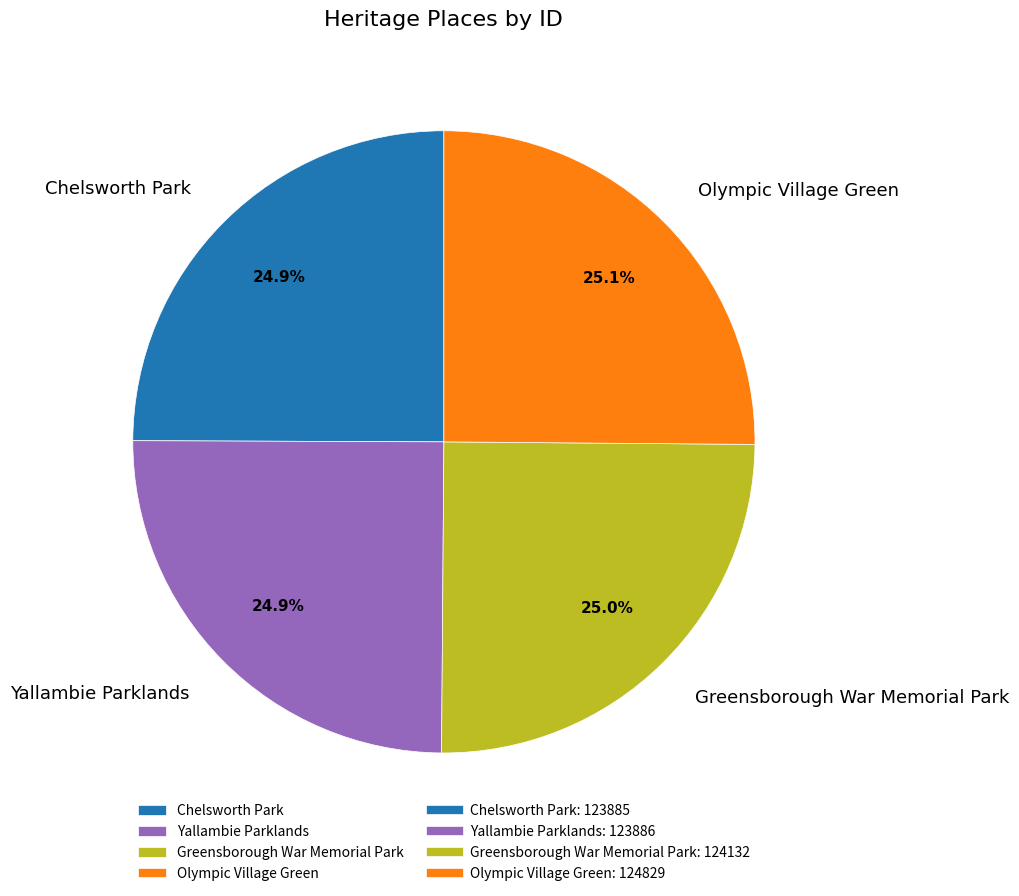

What percentage do Greensborough War Memorial Park and Chelsworth Park together represent?

49.9%